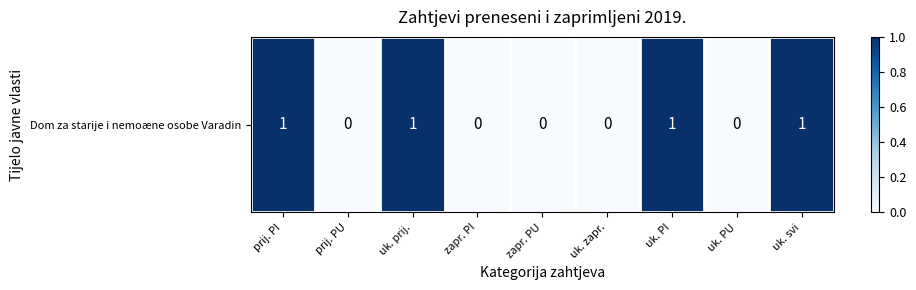

What value does the data have at uk. PI?

1